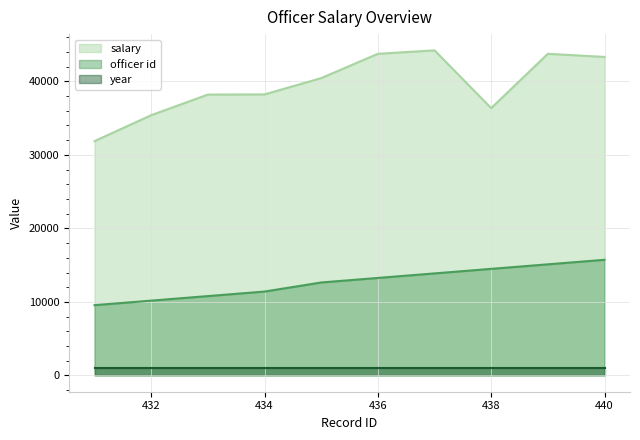

At which label is officer id closest to 12648?

435